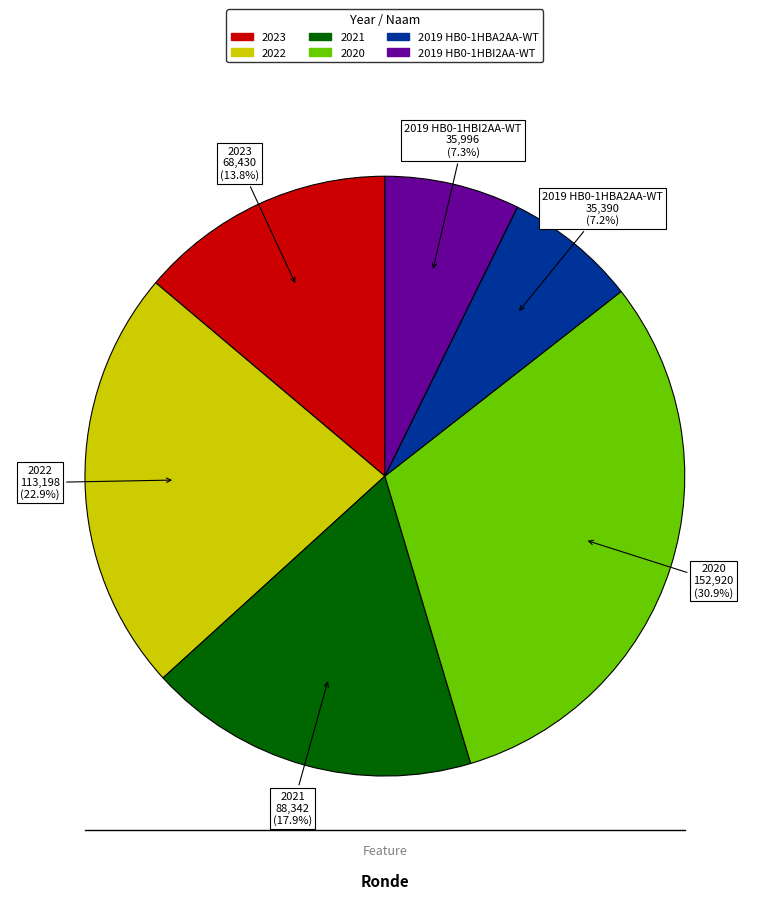

Does any single category account for the majority?

No